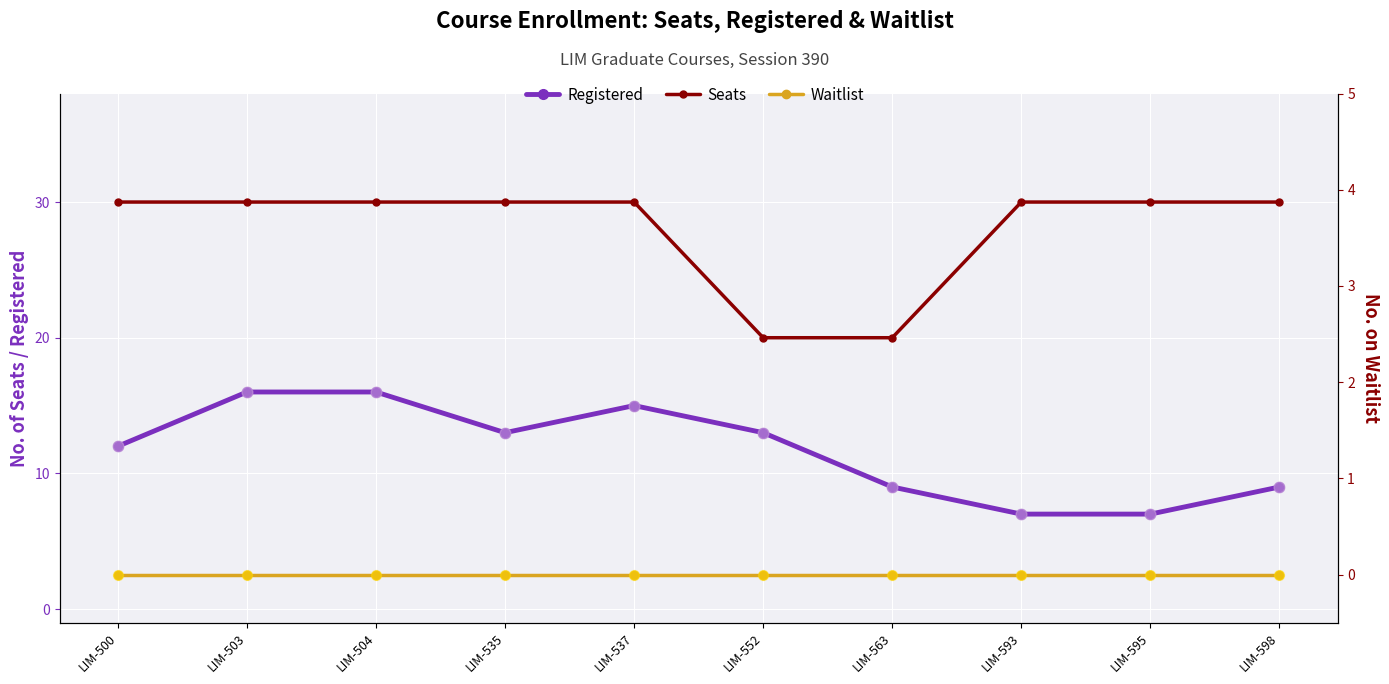

Which series reaches the minimum Y coordinate?

Waitlist